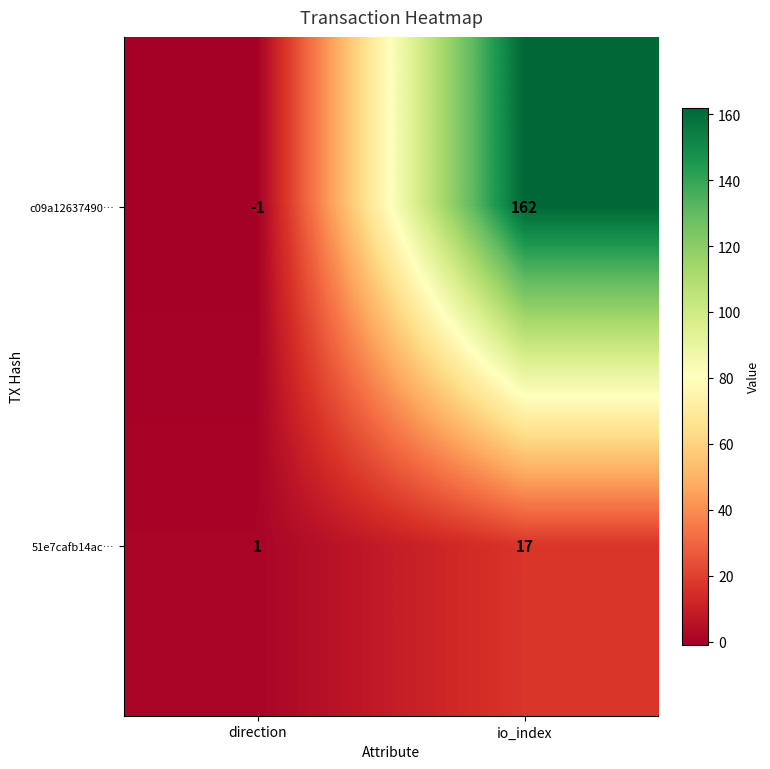

Reading left to right, list all the values displayed in this chart.

c09a12637490…: -1	162
51e7cafb14ac…: 1	17